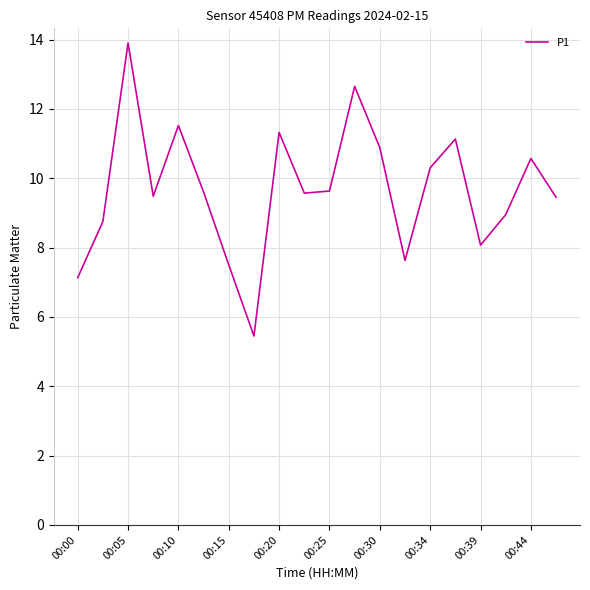

What is the greatest value displayed?

13.9